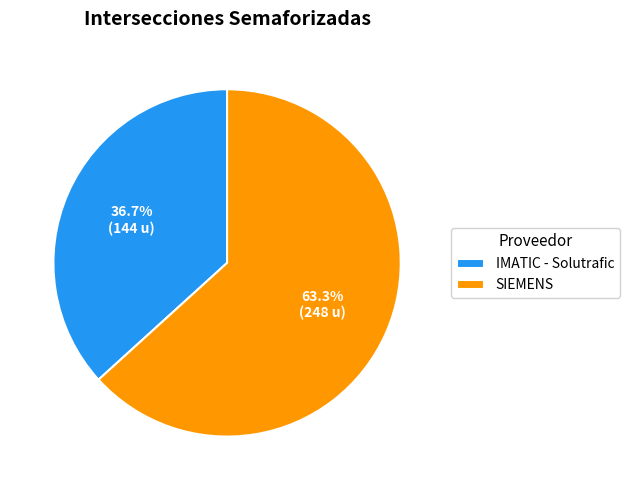

What percentage is the IMATIC - Solutrafic slice, to the nearest percent?

37%